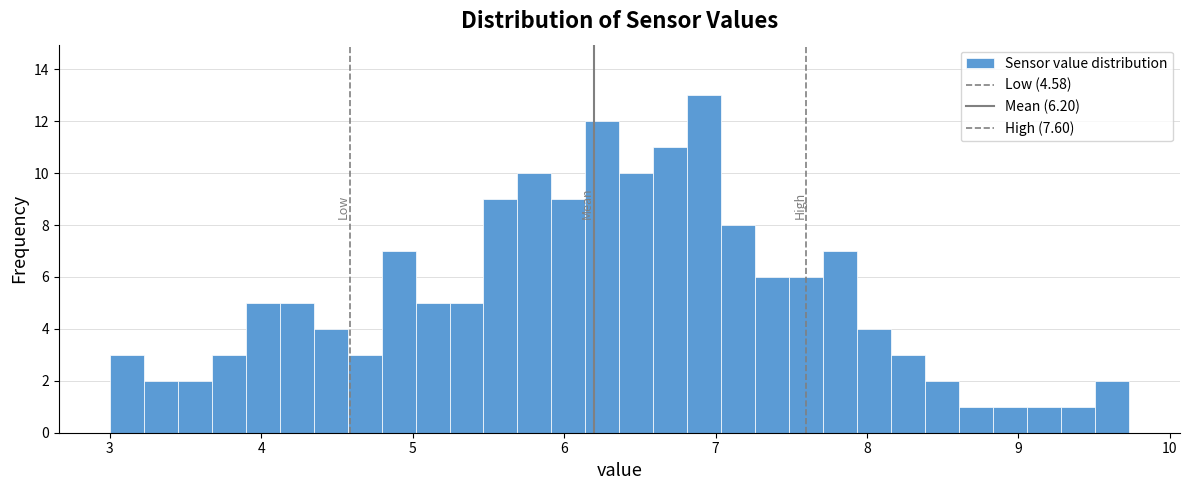

Around what value on the x-axis is the tallest bar? Give the approximate position of its centre, as read against the axis.

6.9